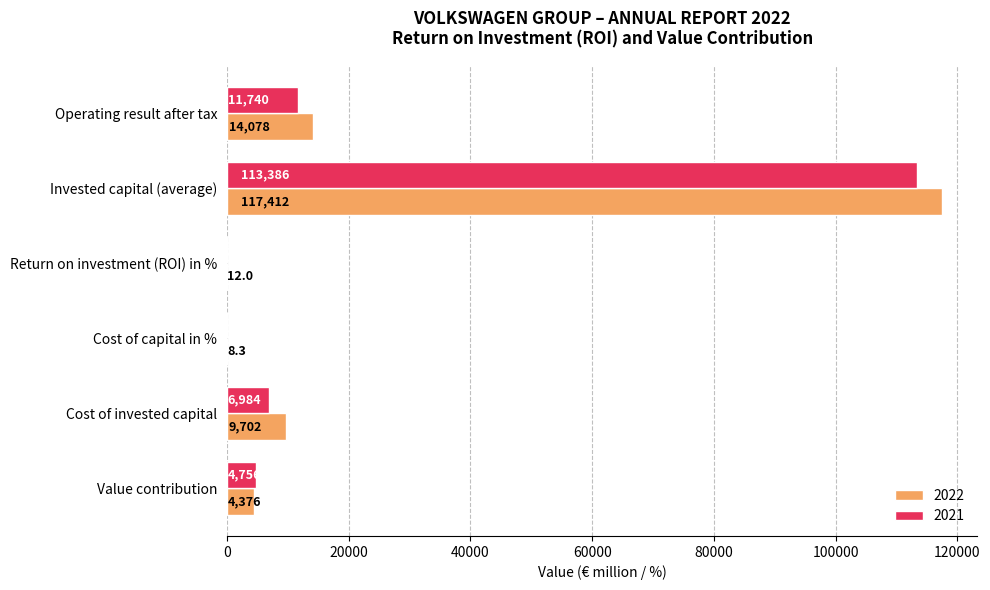

How many distinct data groups are displayed?

2